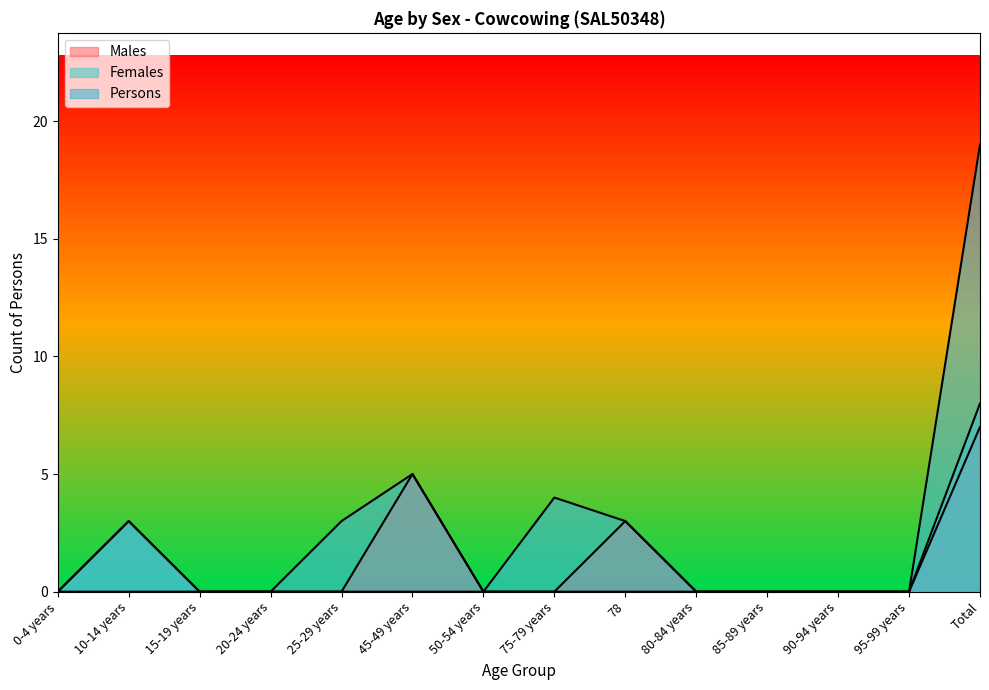

The value of Persons at Total is 12. True or false?

False